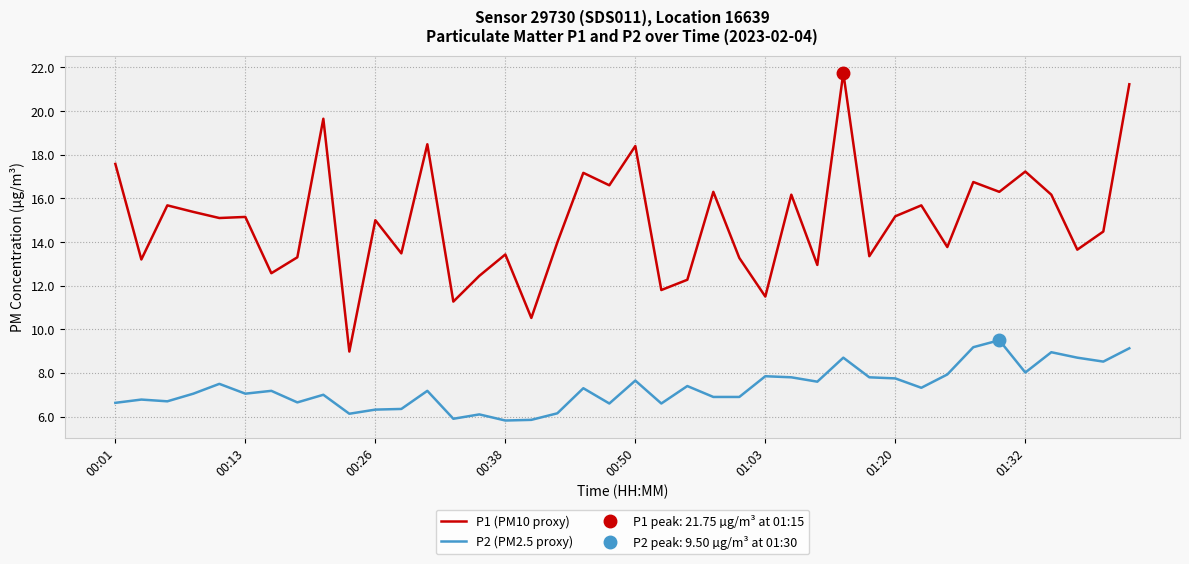

At which category is the sum across all series the highest?

28